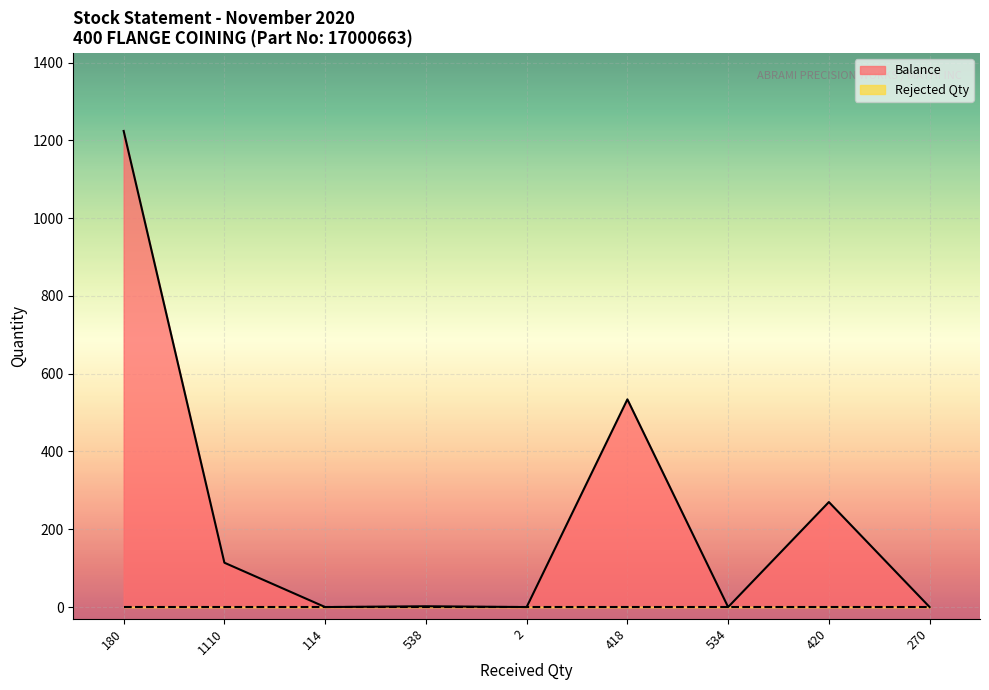

Reading right to left, list all the values displayed in this chart.

0	270	0	534	0	2	0	114	1224